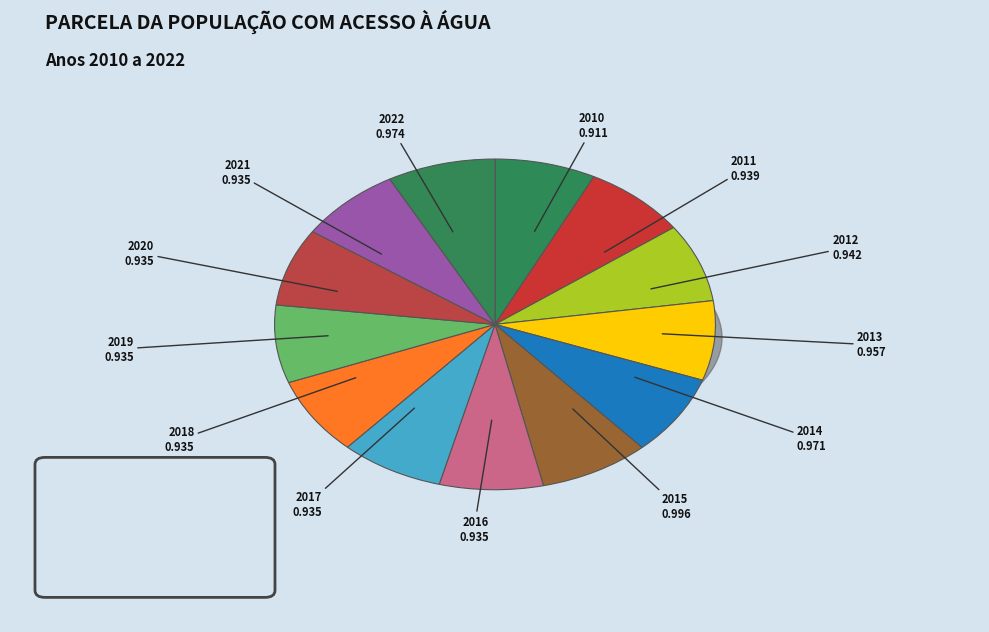

Count the number of slices in the pie.

13